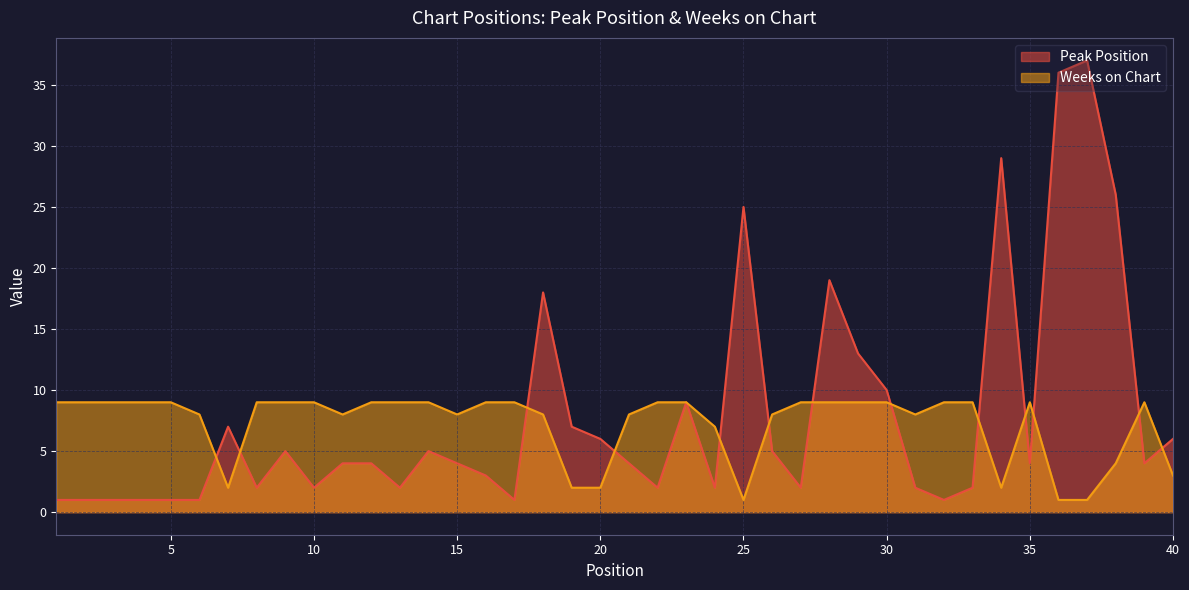

What is the maximum value for Peak Position?

37